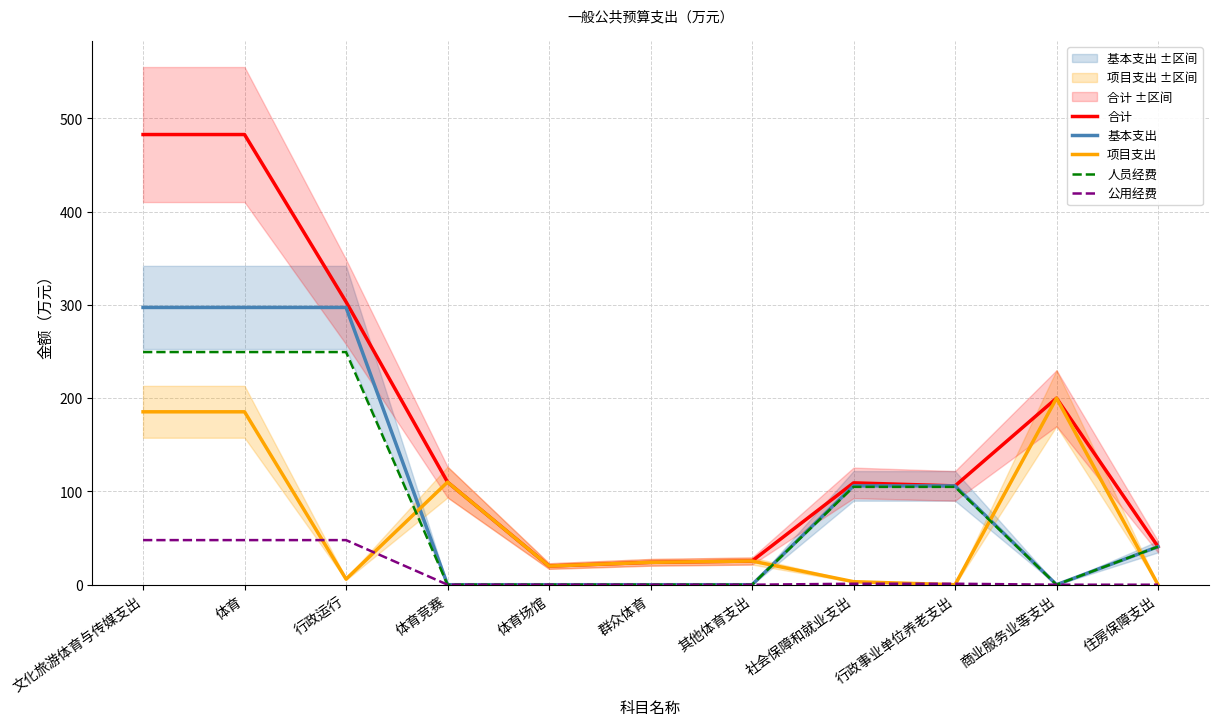

True or false: 人员经费 has a value of 0.0 at 其他体育支出.

True